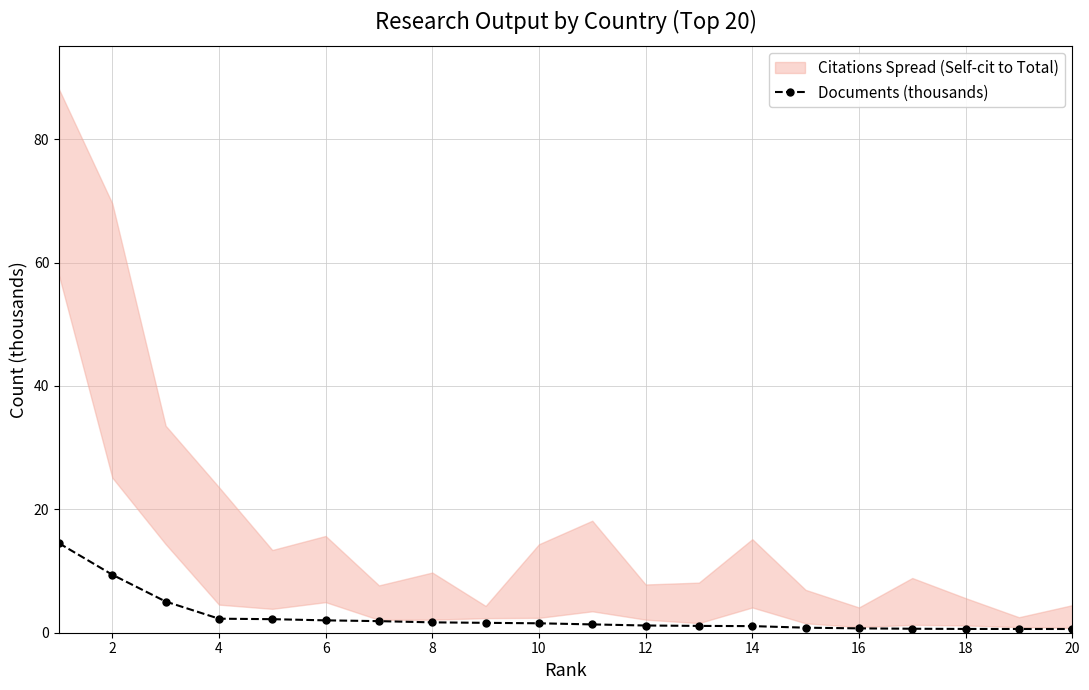

What is the sum of all values?

50.8